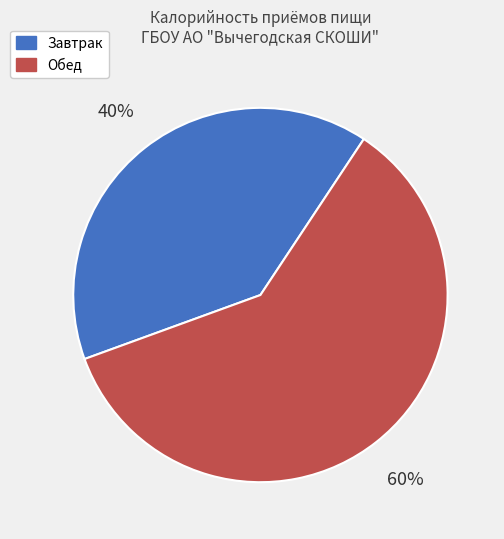

The Обед slice represents 70% of the pie. True or false?

False